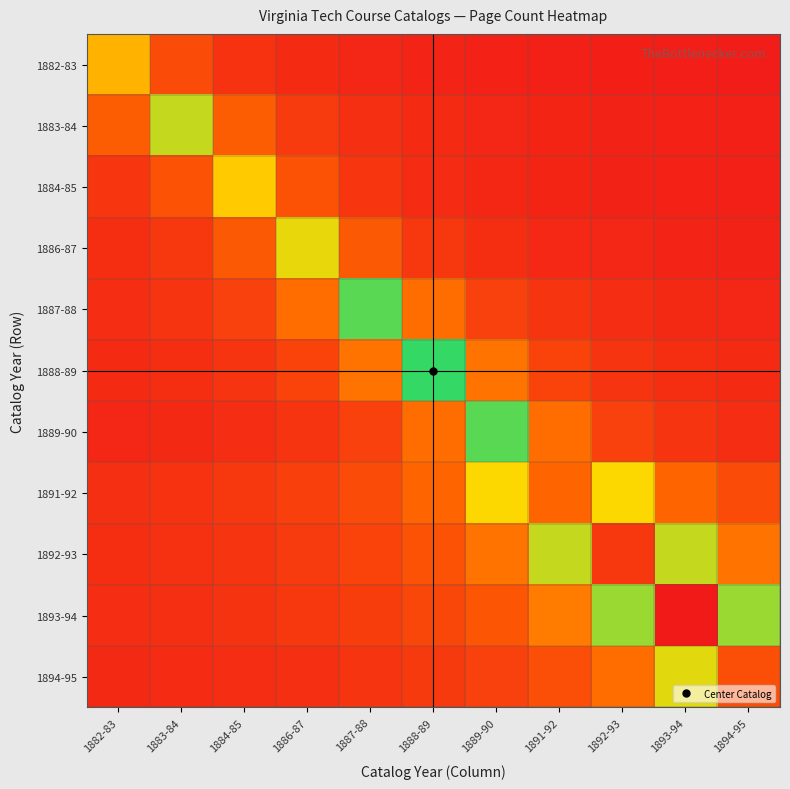

List the series in order of their peak value, highest first.

1893-94, 1892-93, 1894-95, 1891-92, 1888-89, 1887-88, 1889-90, 1883-84, 1886-87, 1884-85, 1882-83